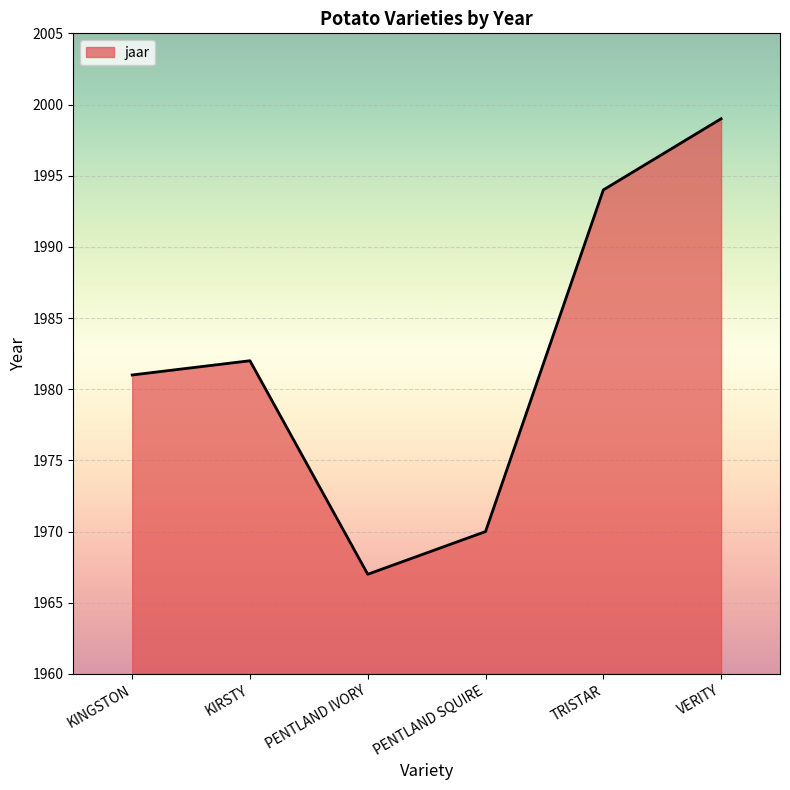

How many distinct data groups are displayed?

1